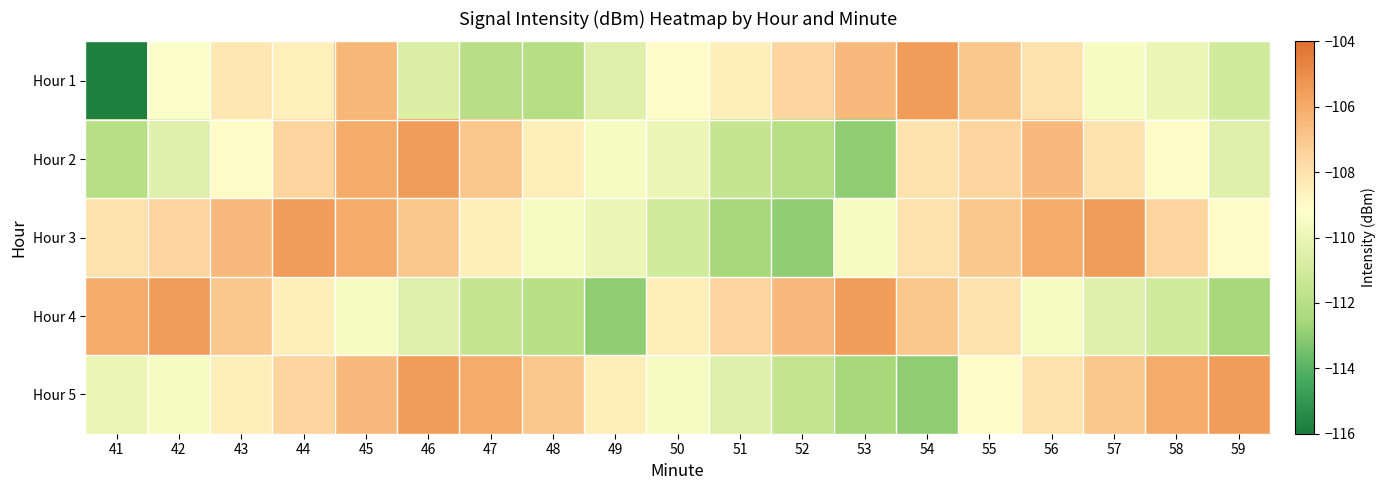

At 57, list the series in order from smallest to largest.

Hour 4, Hour 1, Hour 2, Hour 5, Hour 3